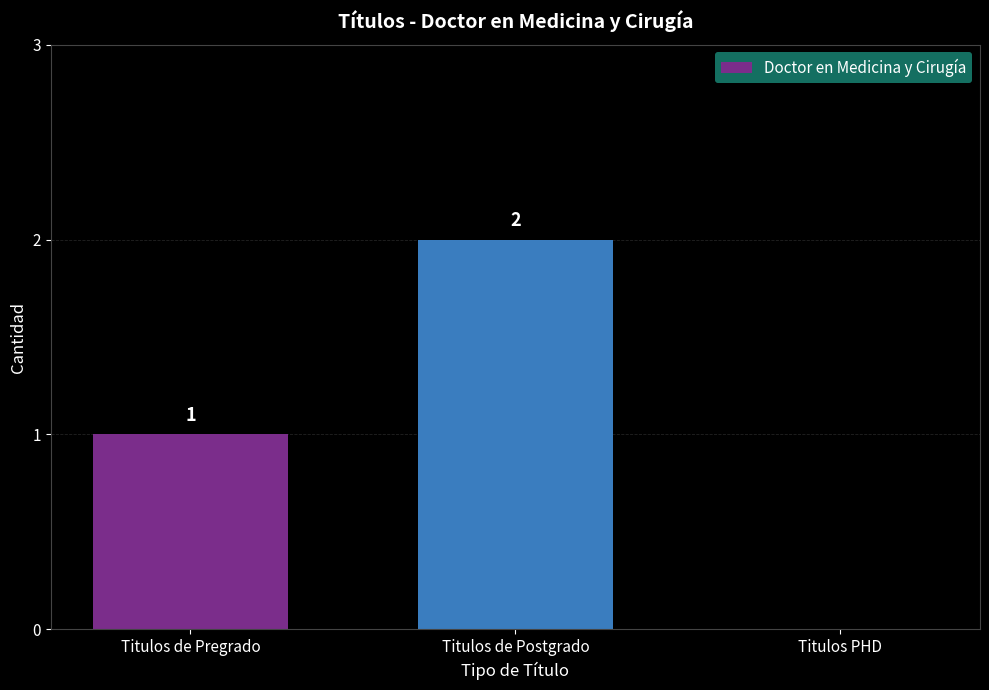

How many positive values are there?

2